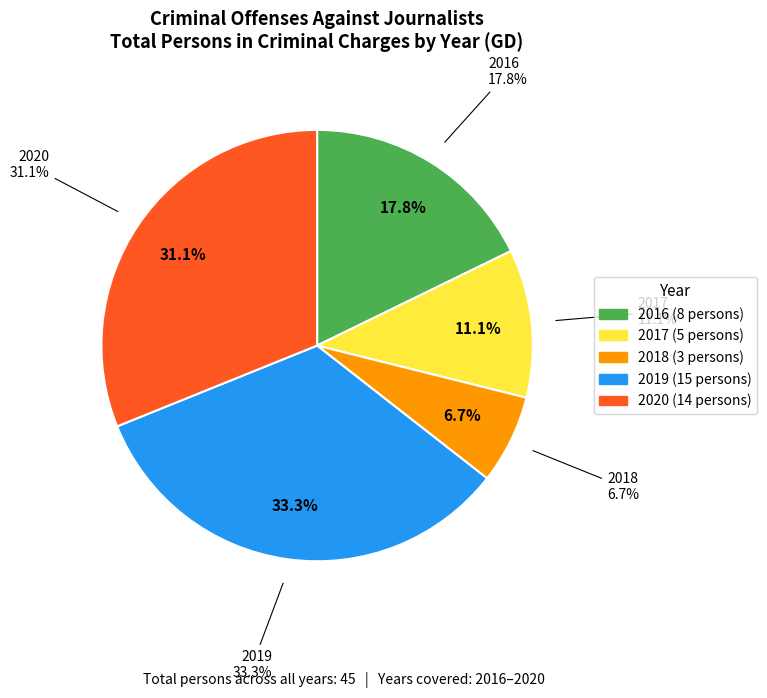

Count the number of slices in the pie.

5